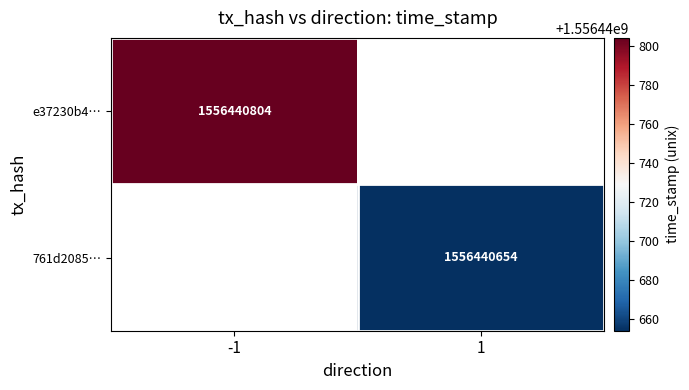

Reading right to left, transcribe all the data shown in this chart.

e37230b460666c3b55313a8844af0eaf0c00b38: 1556440804	-1
761d208521efa9b72ac8b47c315d37415f8792d: 1556440654	1